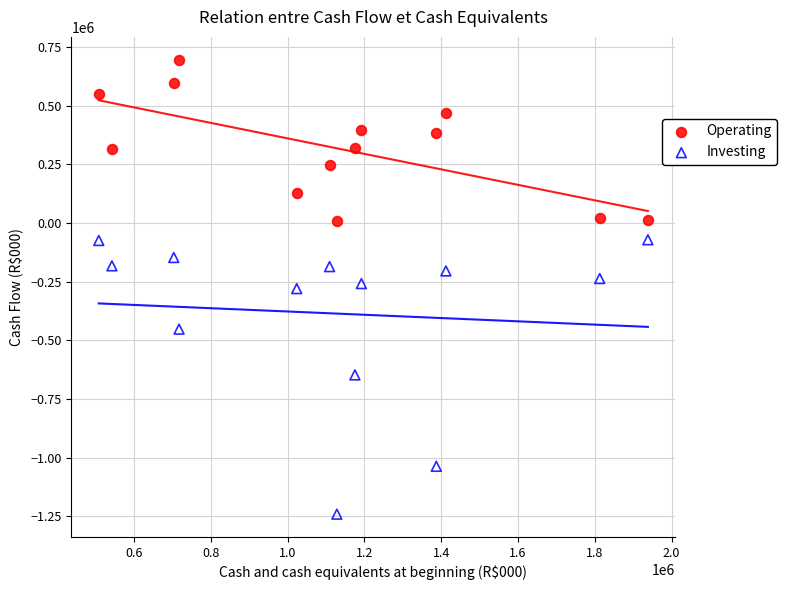

What are all the series names shown in the legend?

Operating, Investing